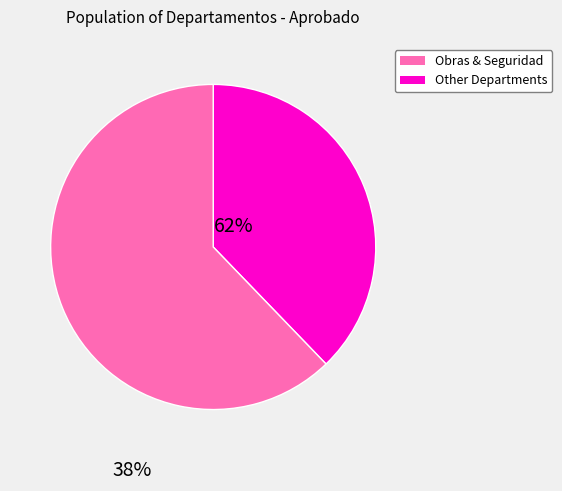

Does any single category account for the majority?

Yes